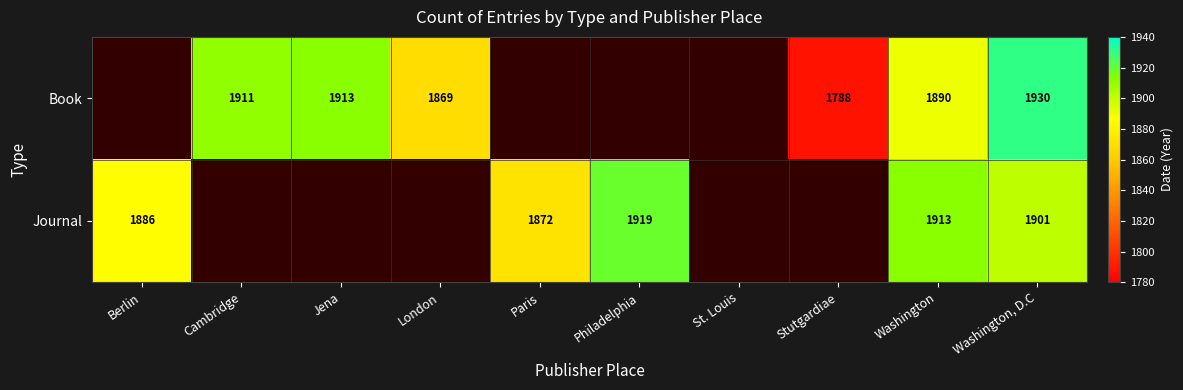

What is the sum of the Book values at Washington, D.C and Jena?

3843